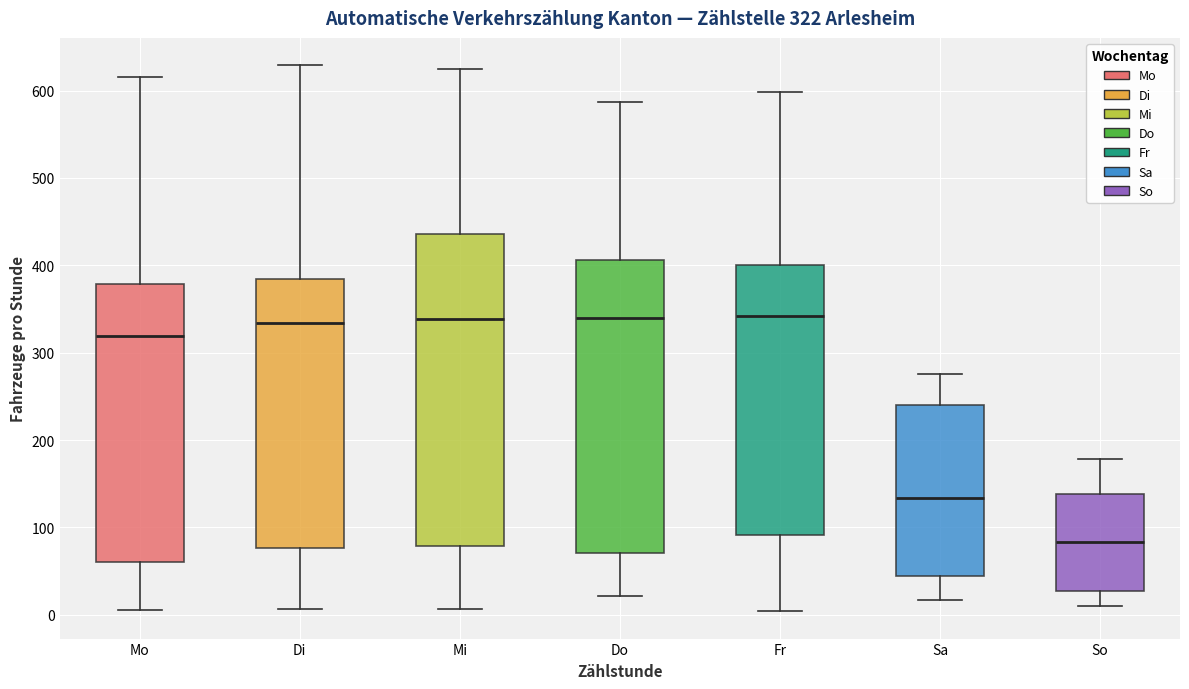

Which box is the tallest, from its lower edge to its upper edge?

Mi